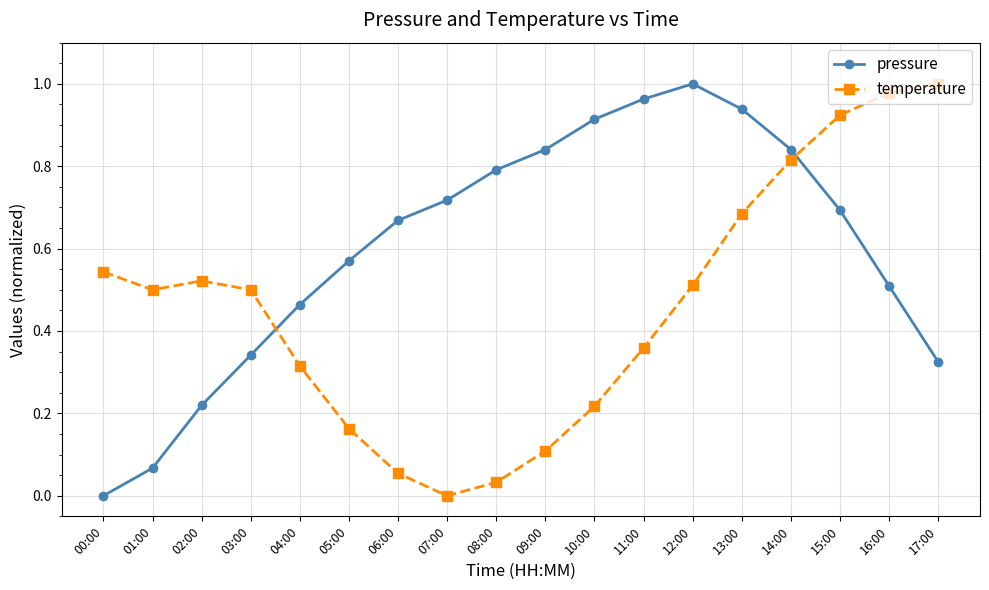

Does the chart display data point markers on the line(s)?

Yes